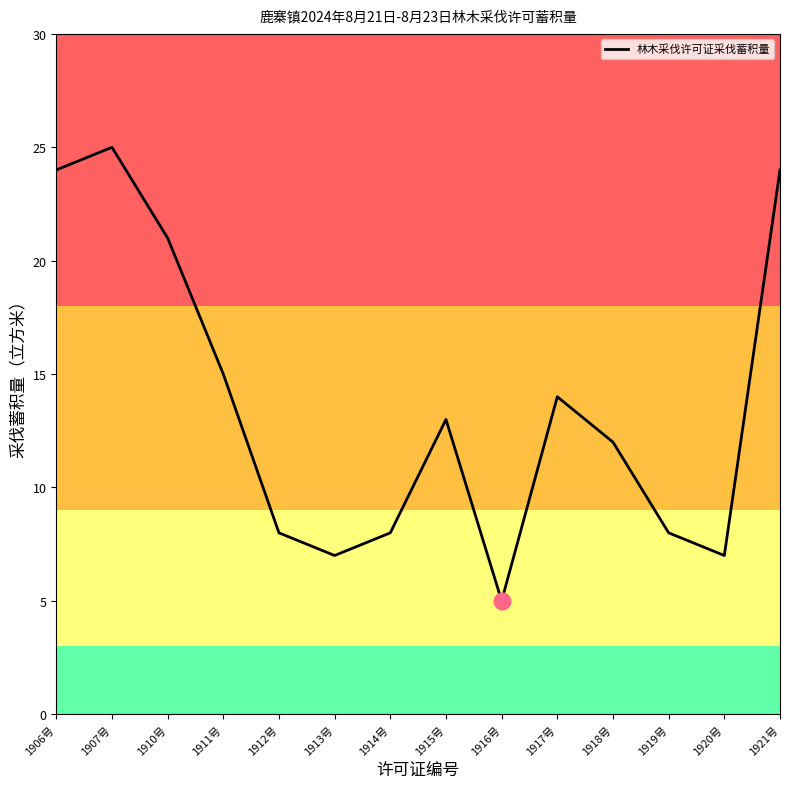

Reading left to right, list all the values displayed in this chart.

1906号=24	1907号=25	1910号=21	1911号=15	1912号=8	1913号=7	1914号=8	1915号=13	1916号=5	1917号=14	1918号=12	1919号=8	1920号=7	1921号=24